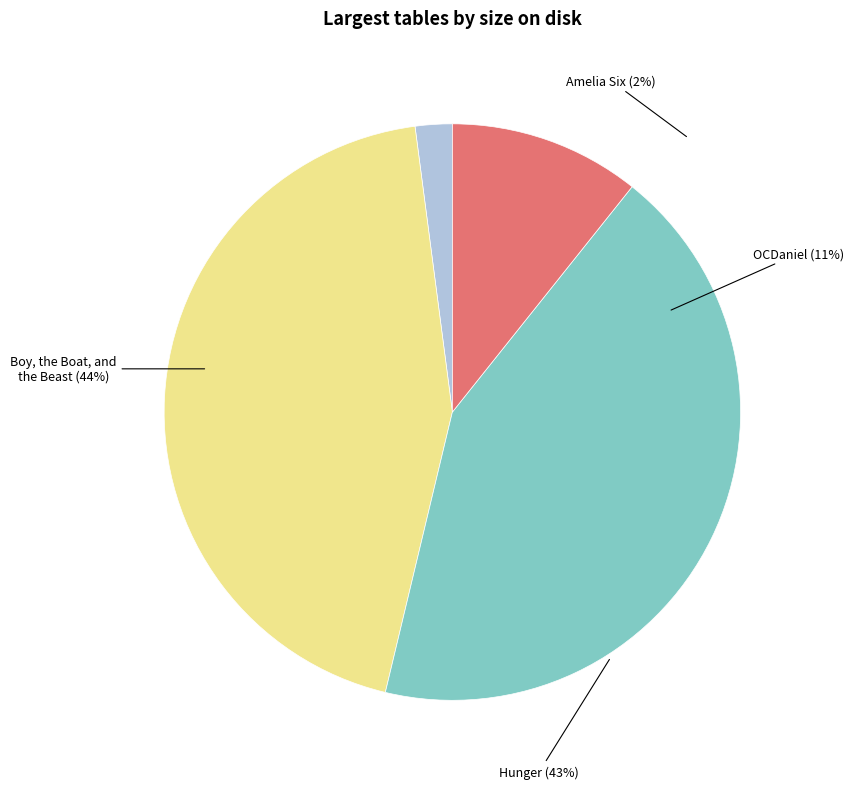

Count the number of slices in the pie.

4